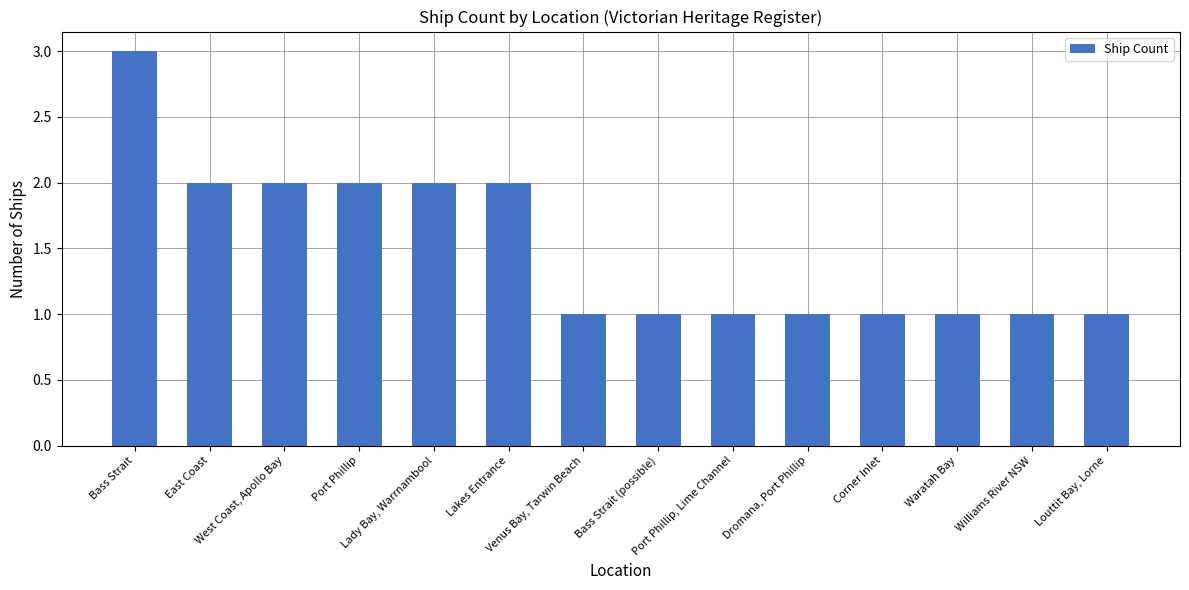

What is the maximum value shown in the chart?

3